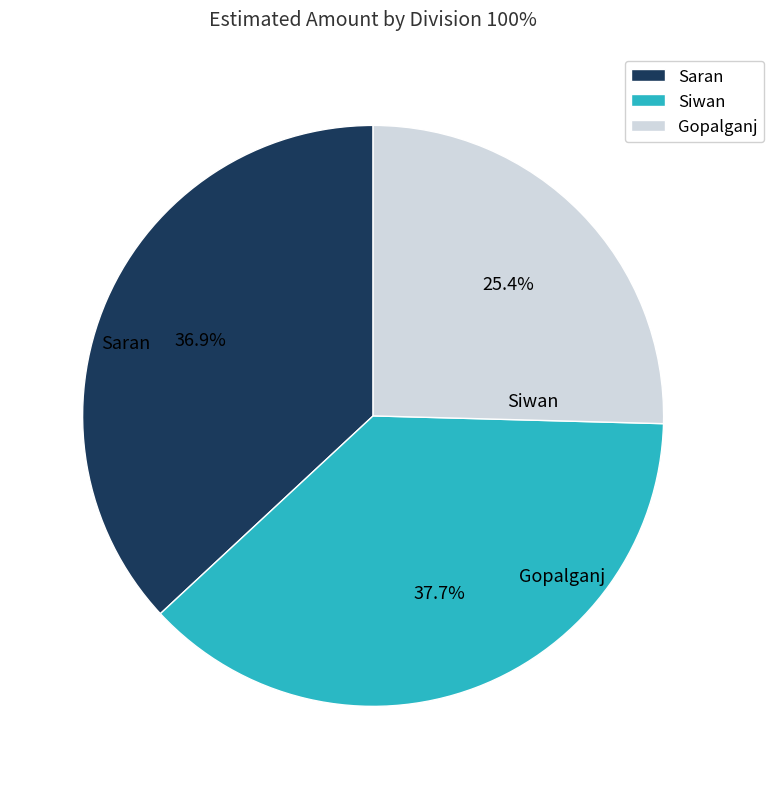

How many slices are in this pie chart?

3